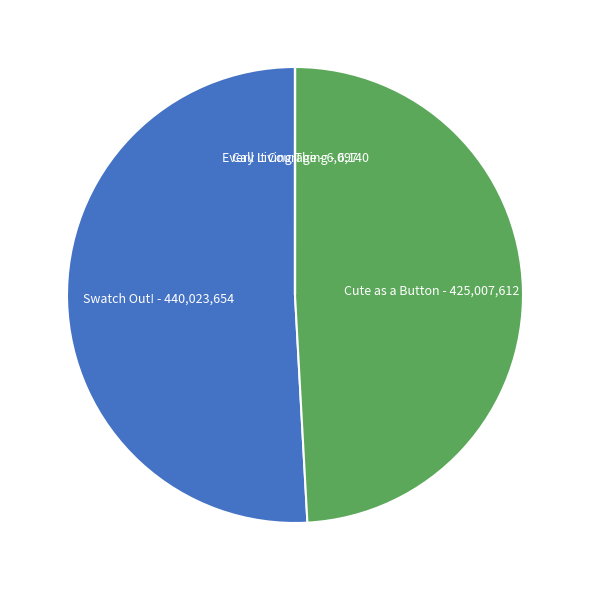

Is Swatch Out! - 440,023,654 the majority of the pie?

Yes